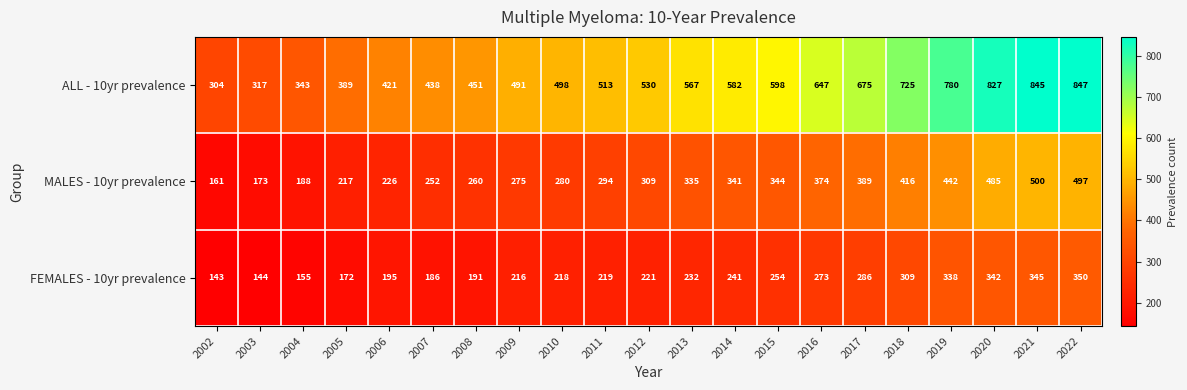

The value of ALL - 10yr prevalence at 2015 is 950. True or false?

False